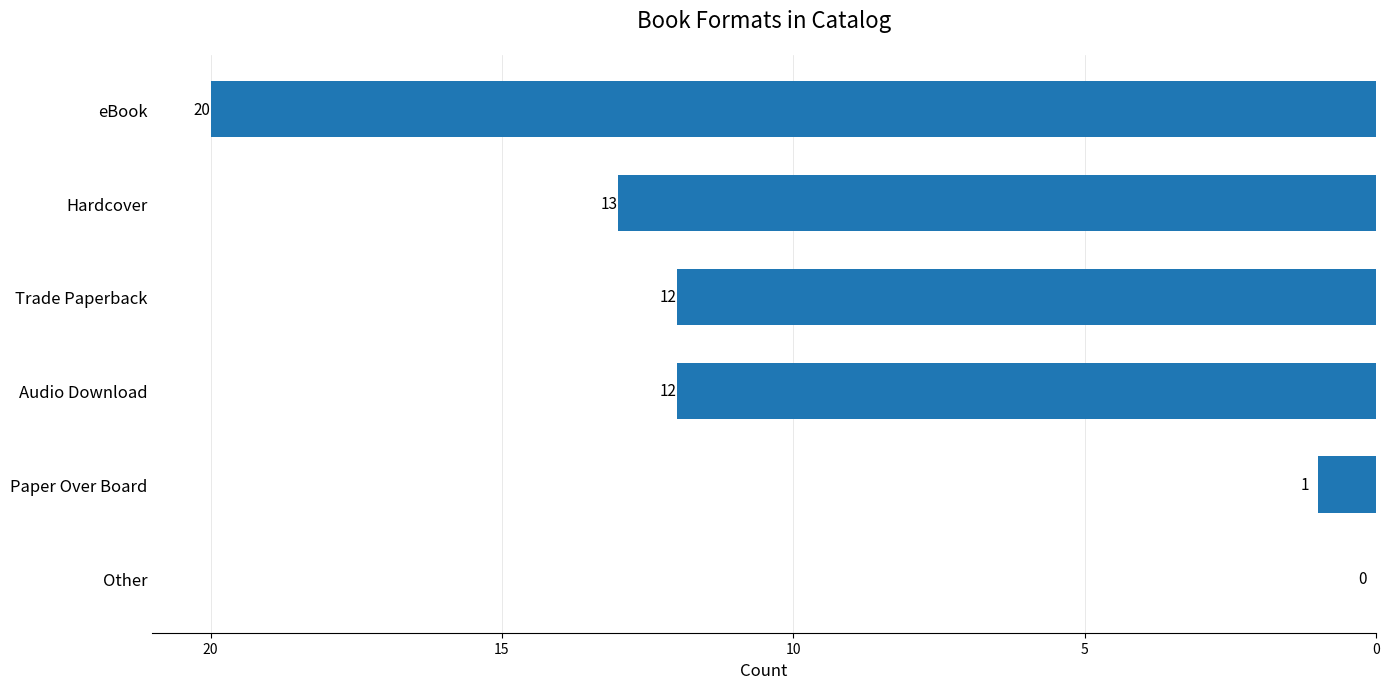

The chart shows a value of 0 at Other. True or false?

True